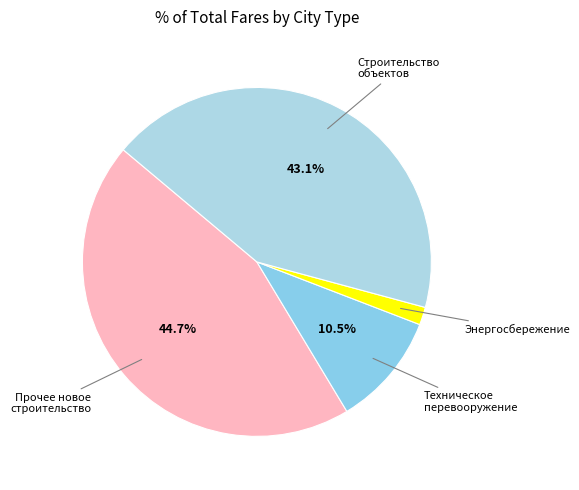

How many segments does this pie chart have?

4